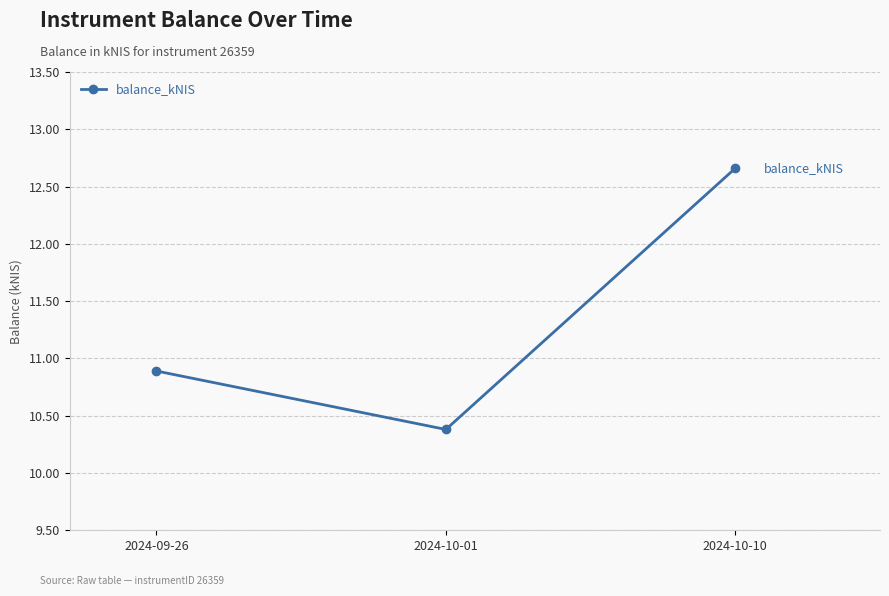

Approximately how many times larger is the value at 2024-09-26 compared to 2024-10-01?

1.0